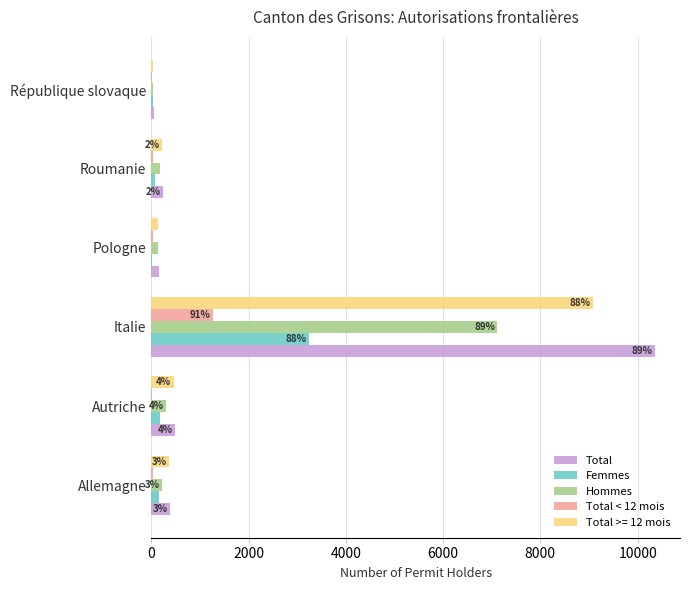

Which series has the largest range (max minus min)?

Total